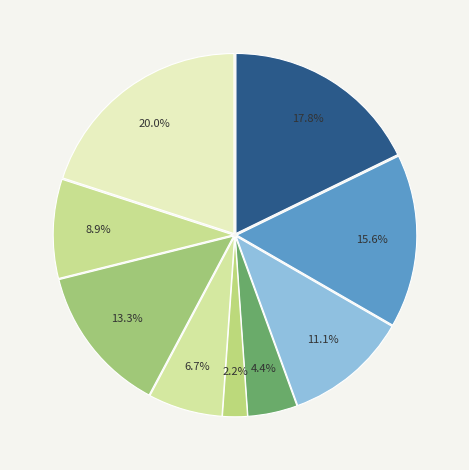

How many slices are in this pie chart?

9